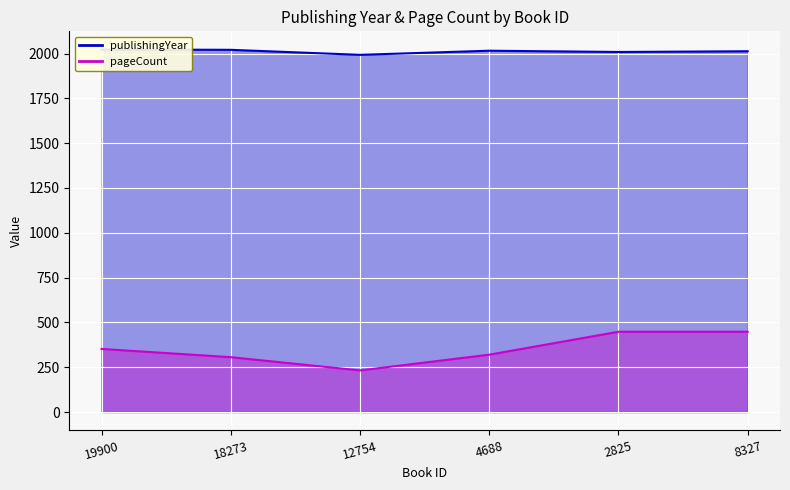

What is the label of the 3rd point from the left?

12754